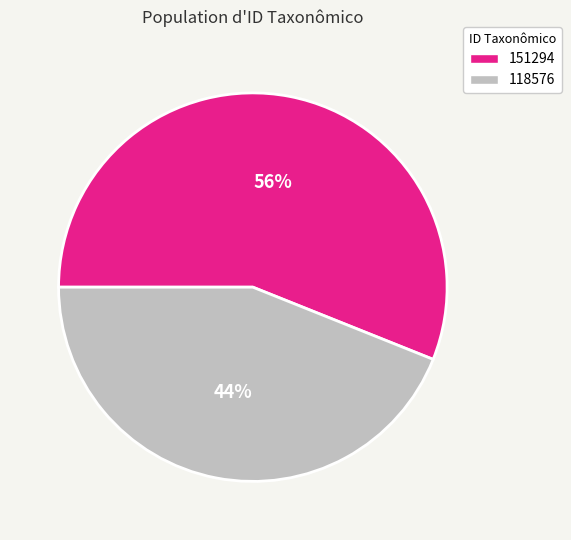

To the nearest percent, what is the difference between the 118576 and 151294 slice percentages?

12%